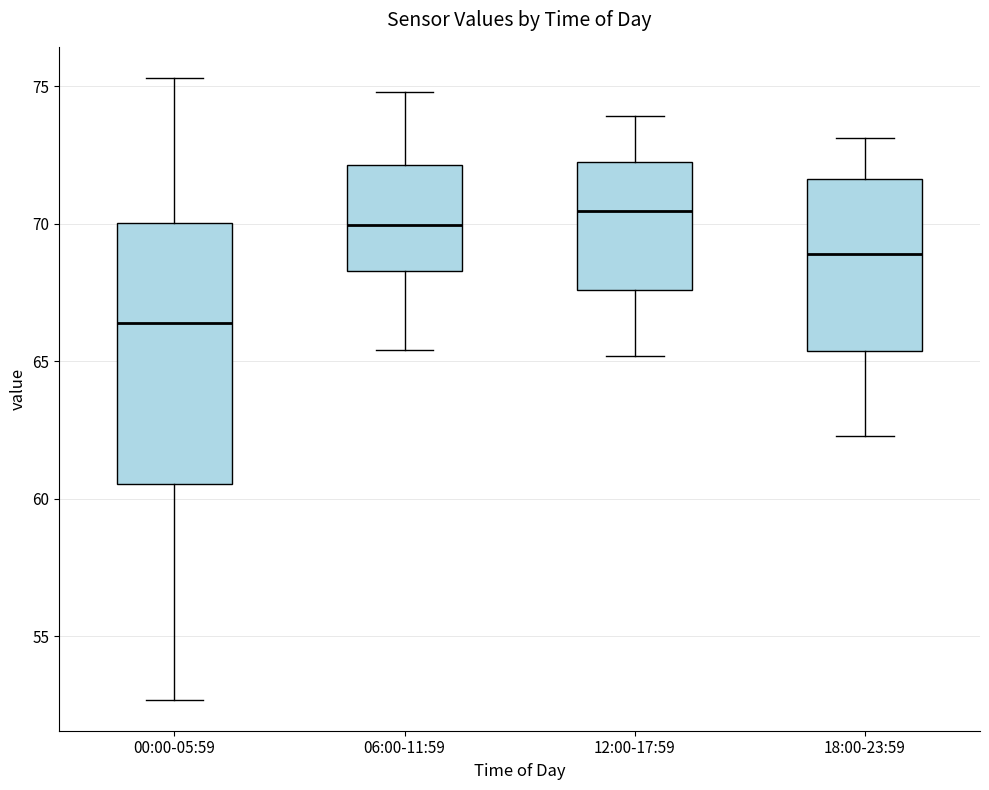

Reading left to right, transcribe this box plot: for each box, give where its median line is, the range the box spans, and where its two whiskers end, as read against the y-axis. The values are not printed on the chart, so give them approximately, as read against the axis.

00:00-05:59: median 66.5, box 60.5 to 70.0, whiskers 52.5 to 75.5
06:00-11:59: median 70.0, box 68.5 to 72.0, whiskers 65.5 to 75.0
12:00-17:59: median 70.5, box 67.5 to 72.5, whiskers 65.0 to 74.0
18:00-23:59: median 69.0, box 65.5 to 71.5, whiskers 62.5 to 73.0